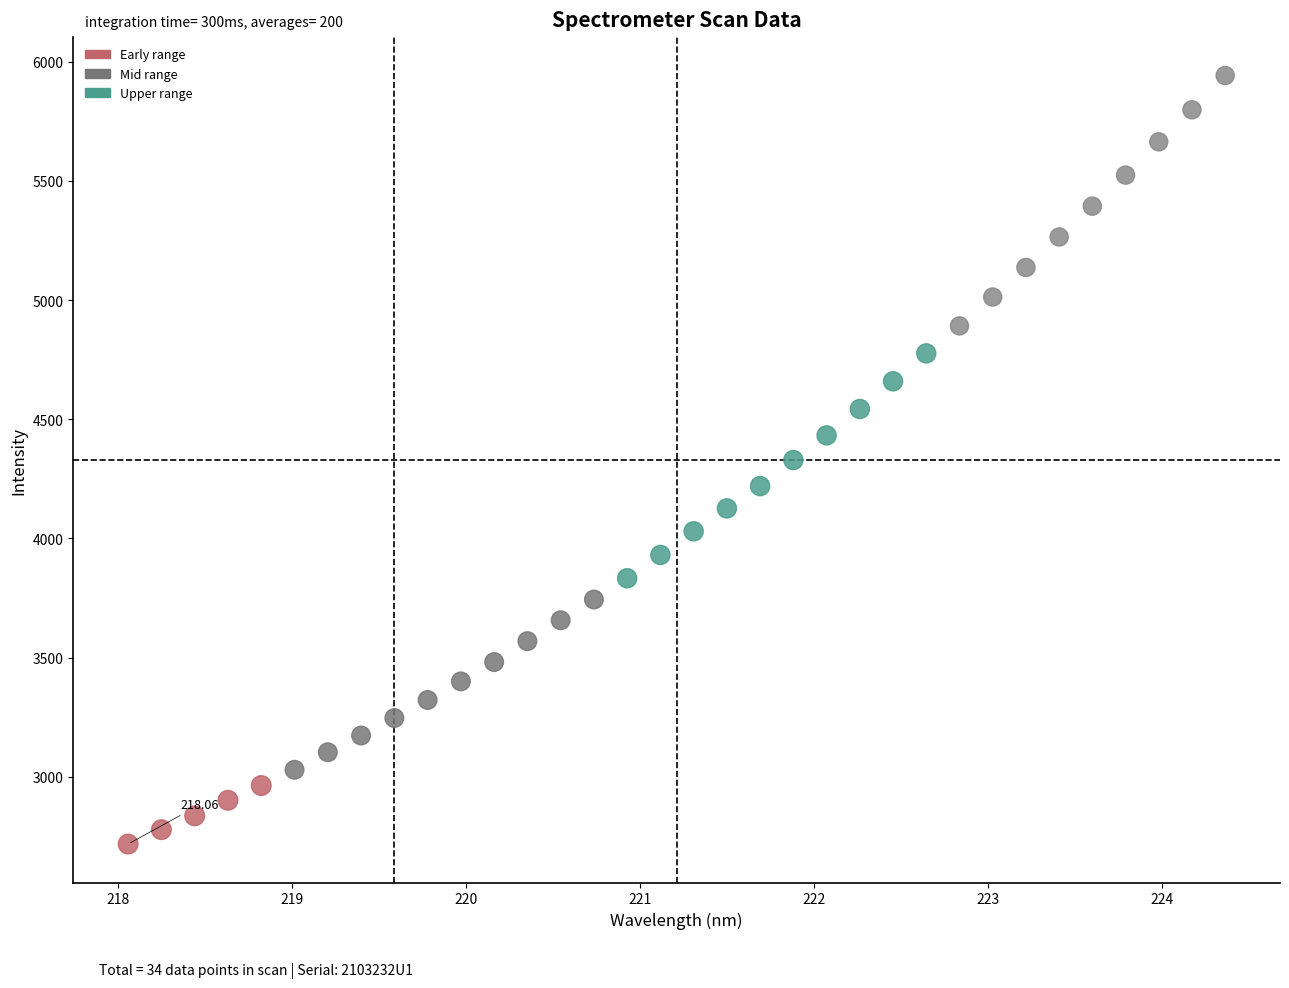

What is the range of Y values (max minus min)?

3224.8